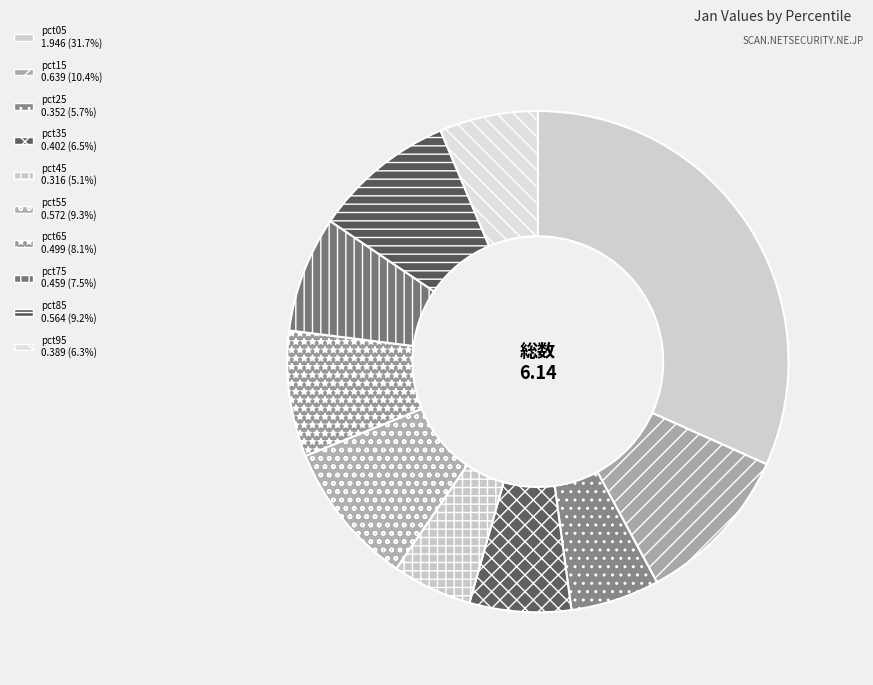

Count the number of slices in the pie.

10